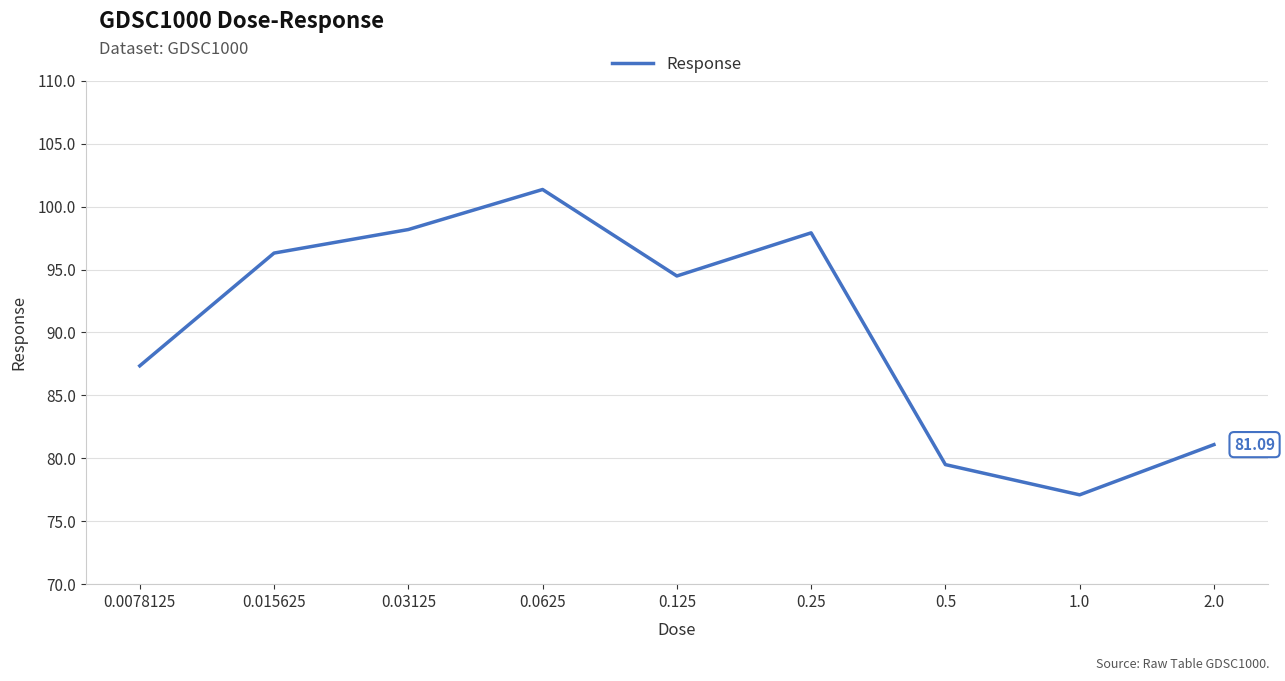

What is the difference between the maximum and minimum values?

24.3